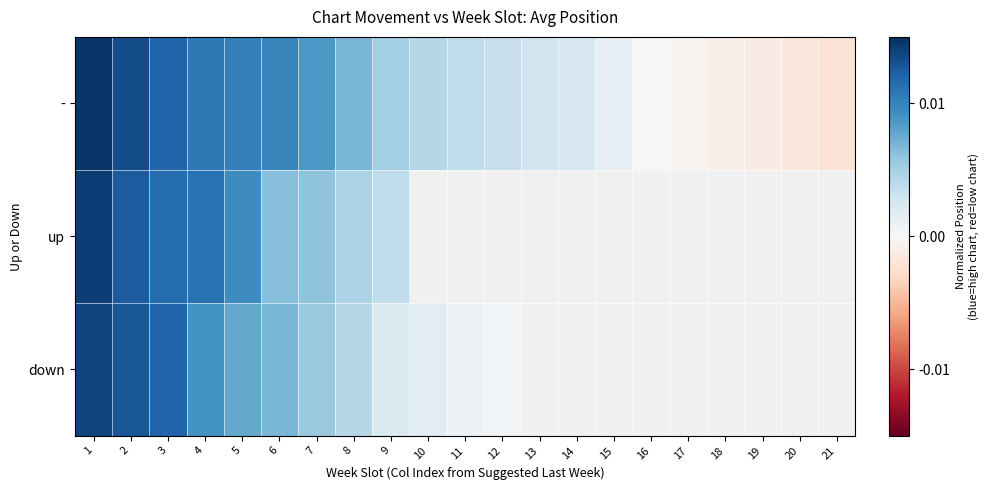

Which has a higher value, 16 or 11?

11